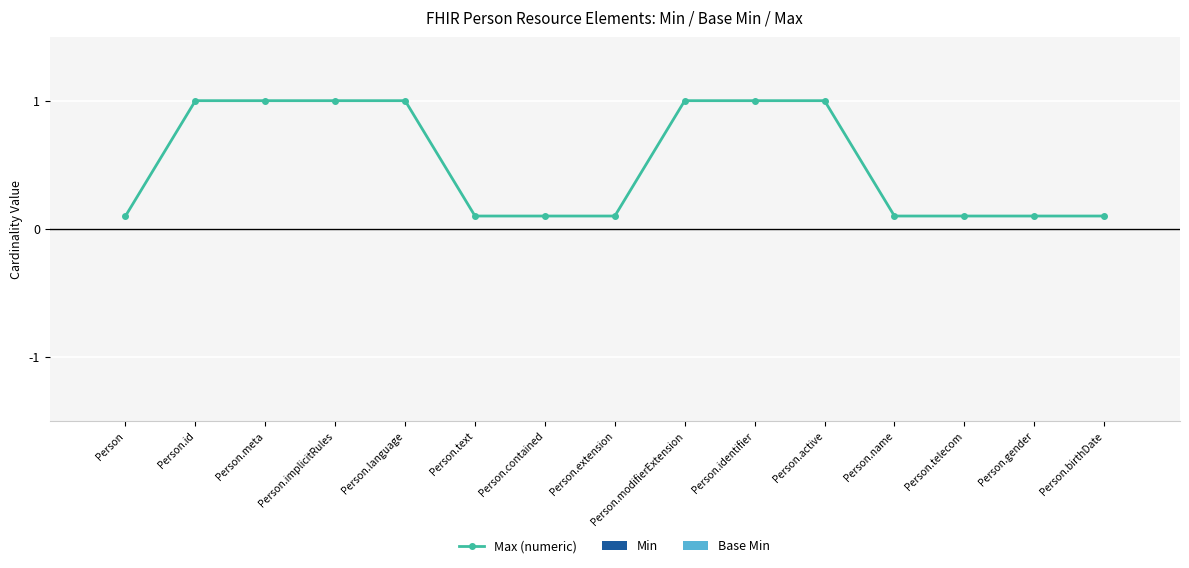

What position from the left is Person.name?

12